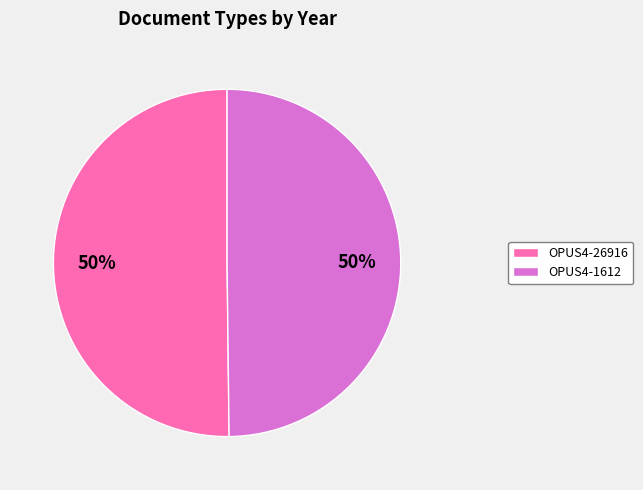

To the nearest percent, what percentage of the pie is OPUS4-1612?

50%